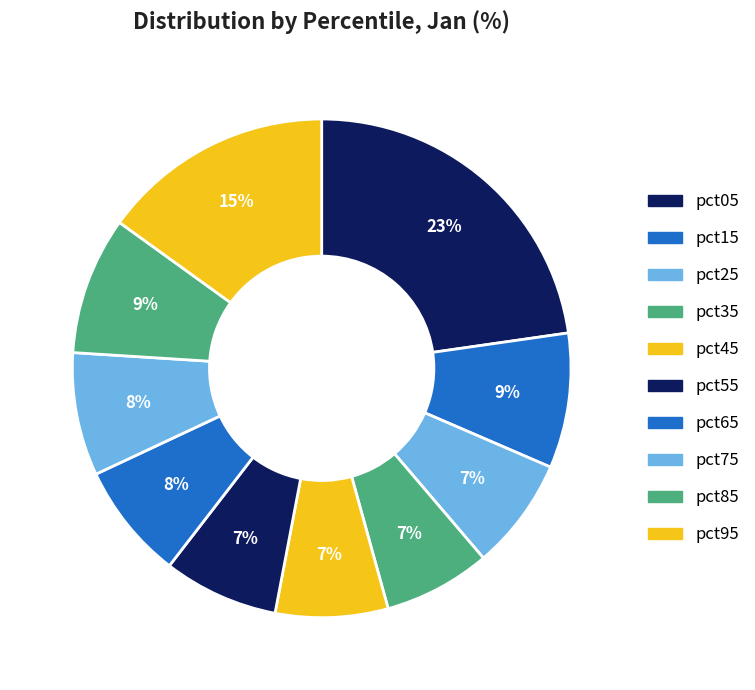

Rank the categories by value from lowest to highest.

pct35, pct25, pct45, pct55, pct65, pct75, pct15, pct85, pct95, pct05